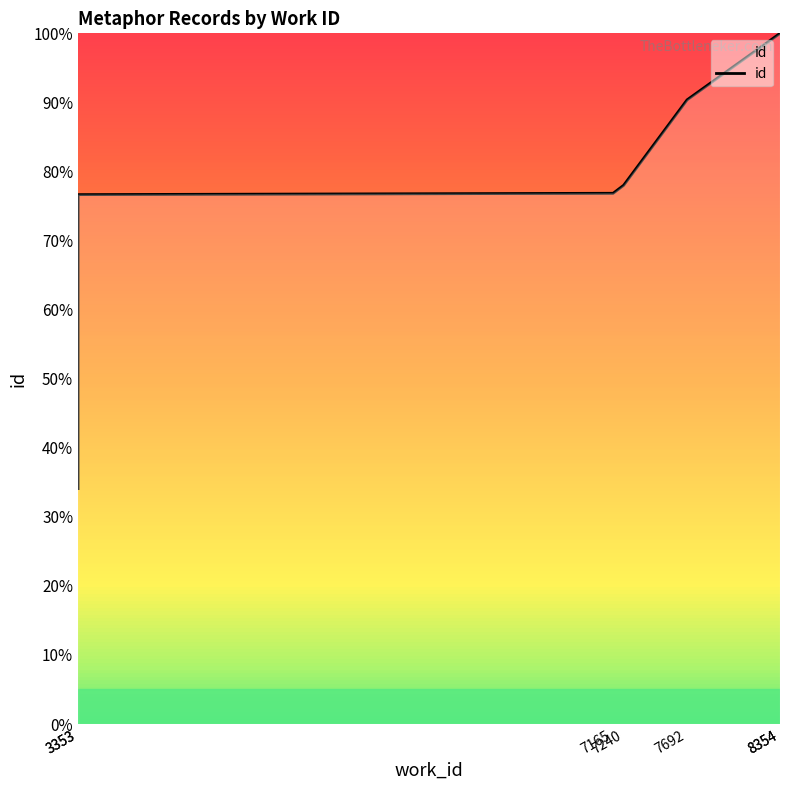

Rank the categories by value from lowest to highest.

3353, 3353, 7165, 7240, 7692, 8354, 8354